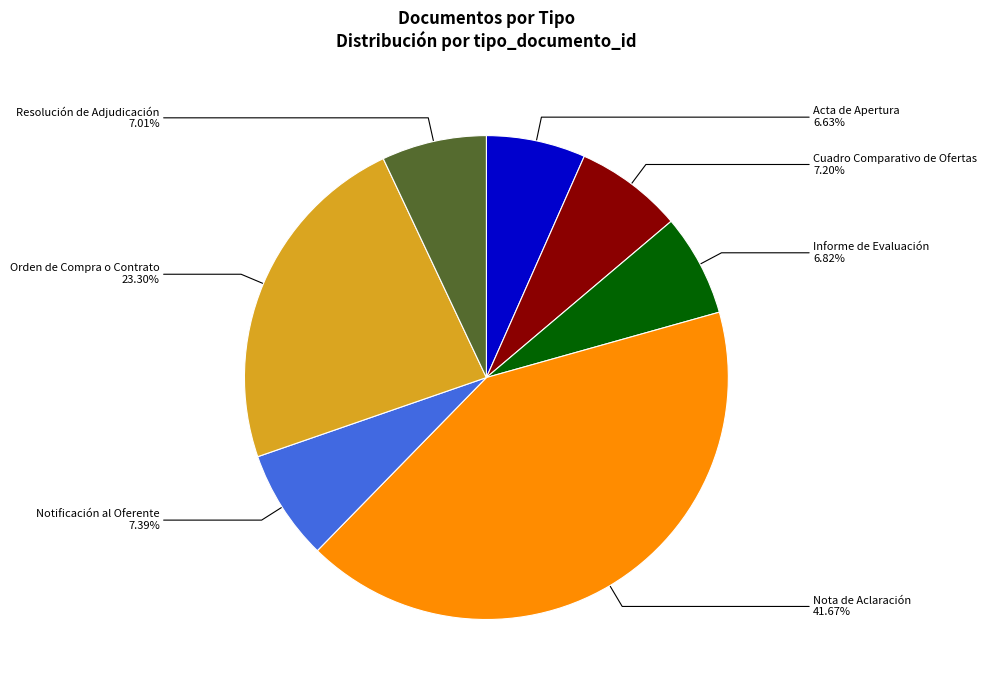

Does any single category account for the majority?

No